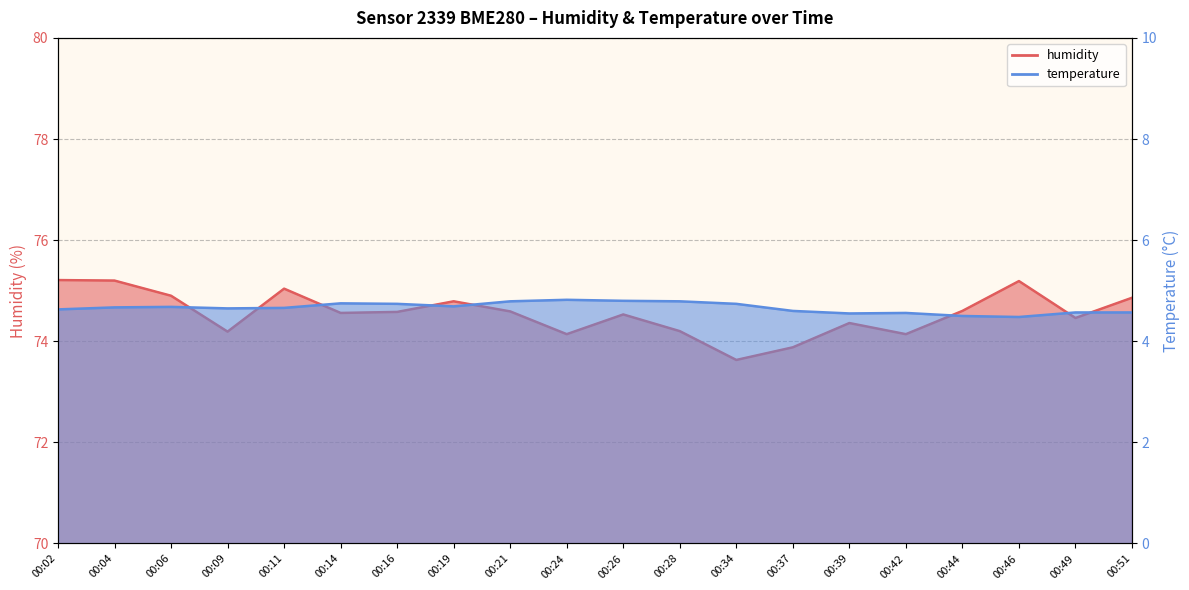

In humidity, how many points are higher than both neighbors (excluding endpoints)?

5